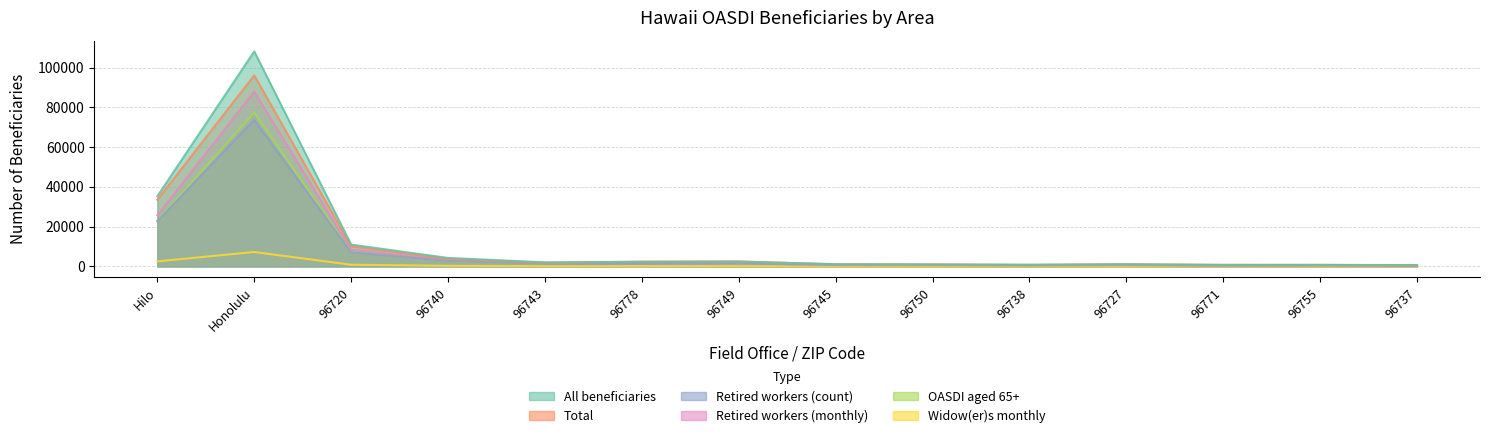

What is the sum of all Widow(er)s monthly values?

11826